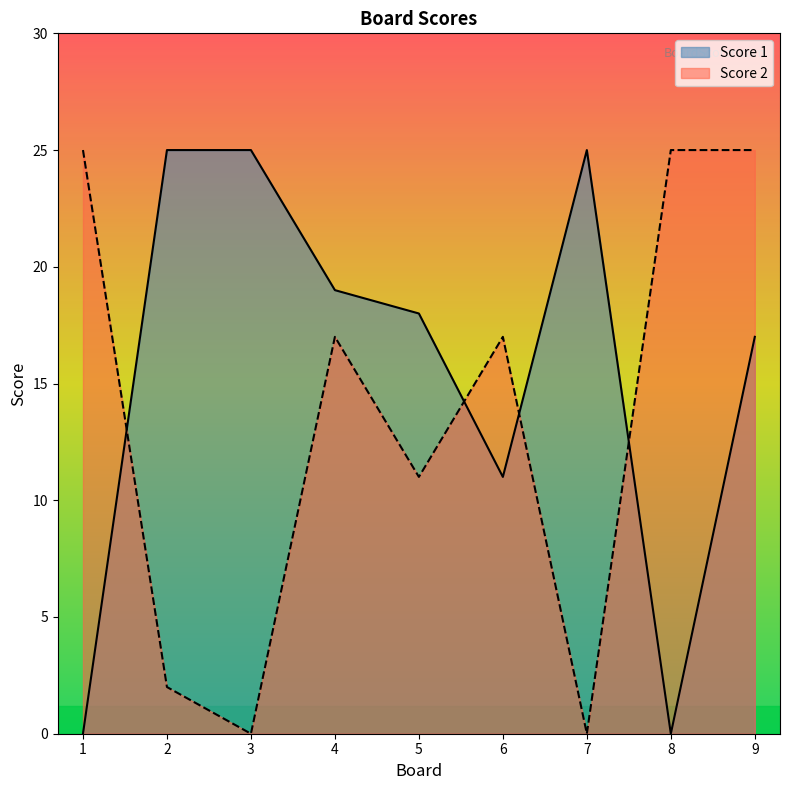

How many Score 1 values are between 11 and 25?

7